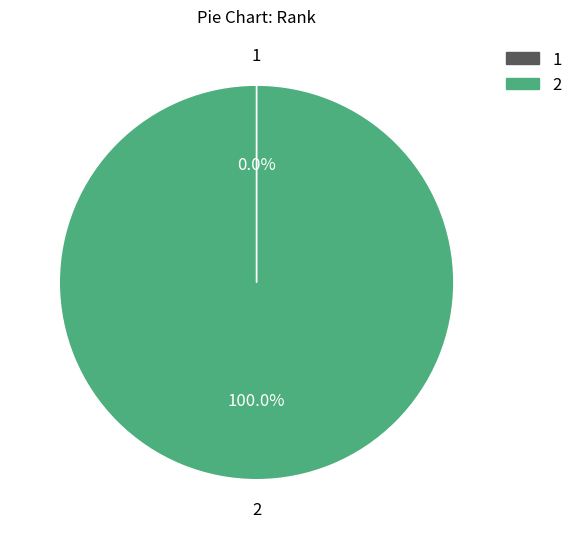

Which category accounts for the majority?

2